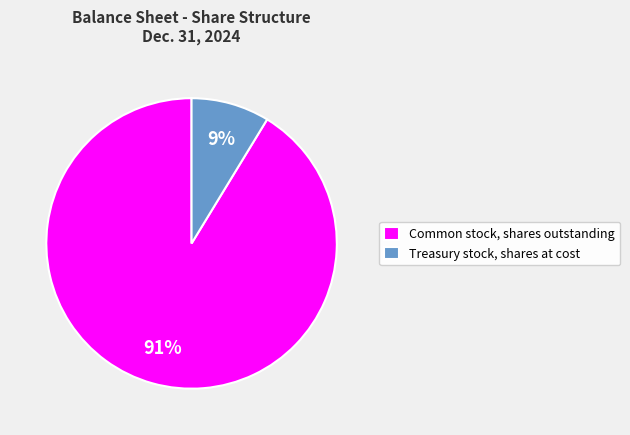

To the nearest percent, what portion does Common stock, shares outstanding represent?

91%